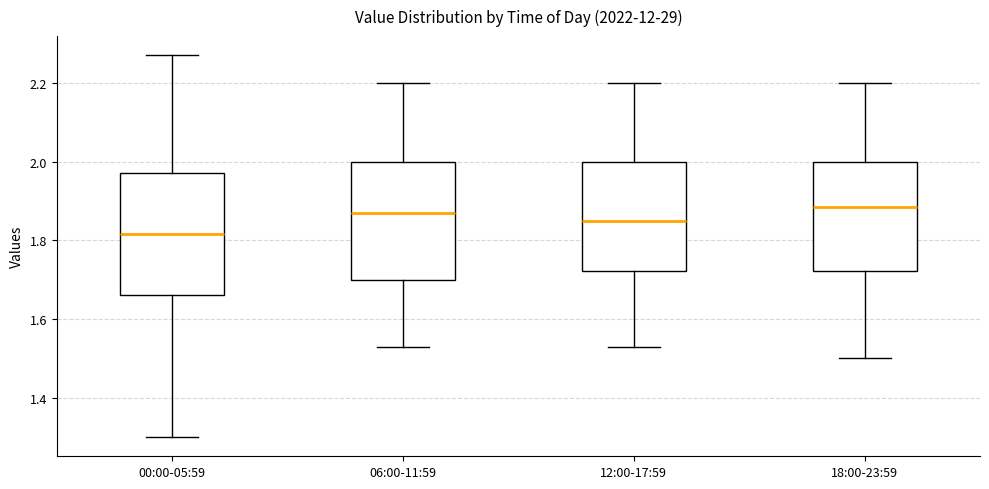

Reading left to right, transcribe this box plot: for each box, give where its median line is, the range the box spans, and where its two whiskers end, as read against the y-axis. The values are not printed on the chart, so give them approximately, as read against the axis.

00:00-05:59: median 1.82, box 1.66 to 1.98, whiskers 1.30 to 2.28
06:00-11:59: median 1.88, box 1.70 to 2.00, whiskers 1.54 to 2.20
12:00-17:59: median 1.86, box 1.72 to 2.00, whiskers 1.54 to 2.20
18:00-23:59: median 1.88, box 1.72 to 2.00, whiskers 1.50 to 2.20